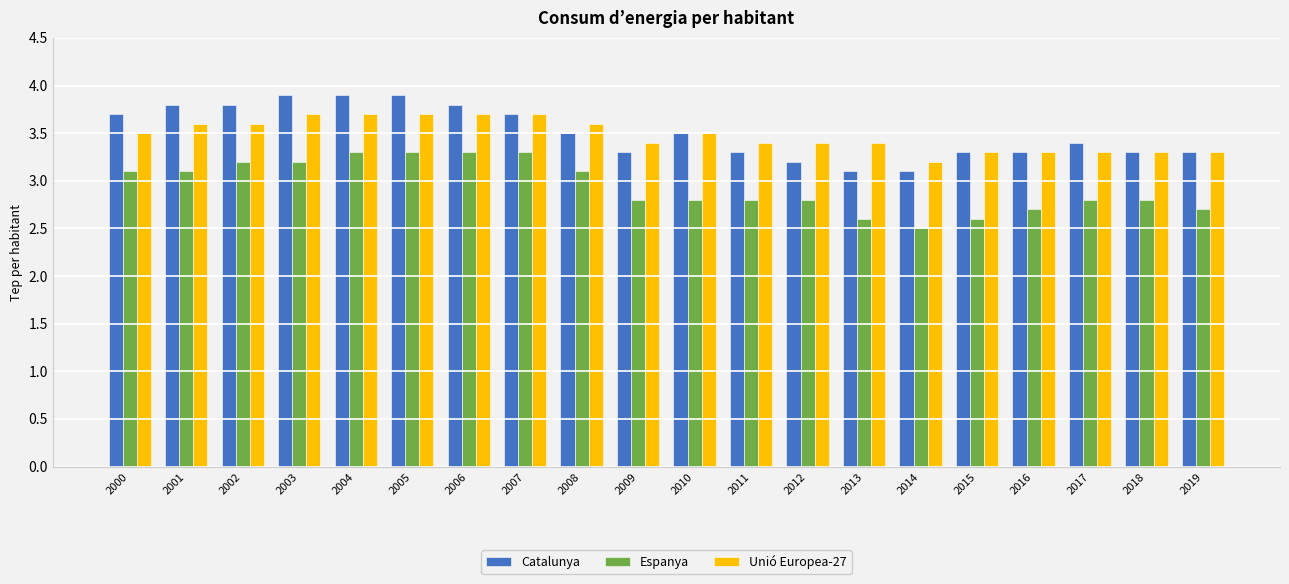

What value does the Espanya series have at 2003?

3.2